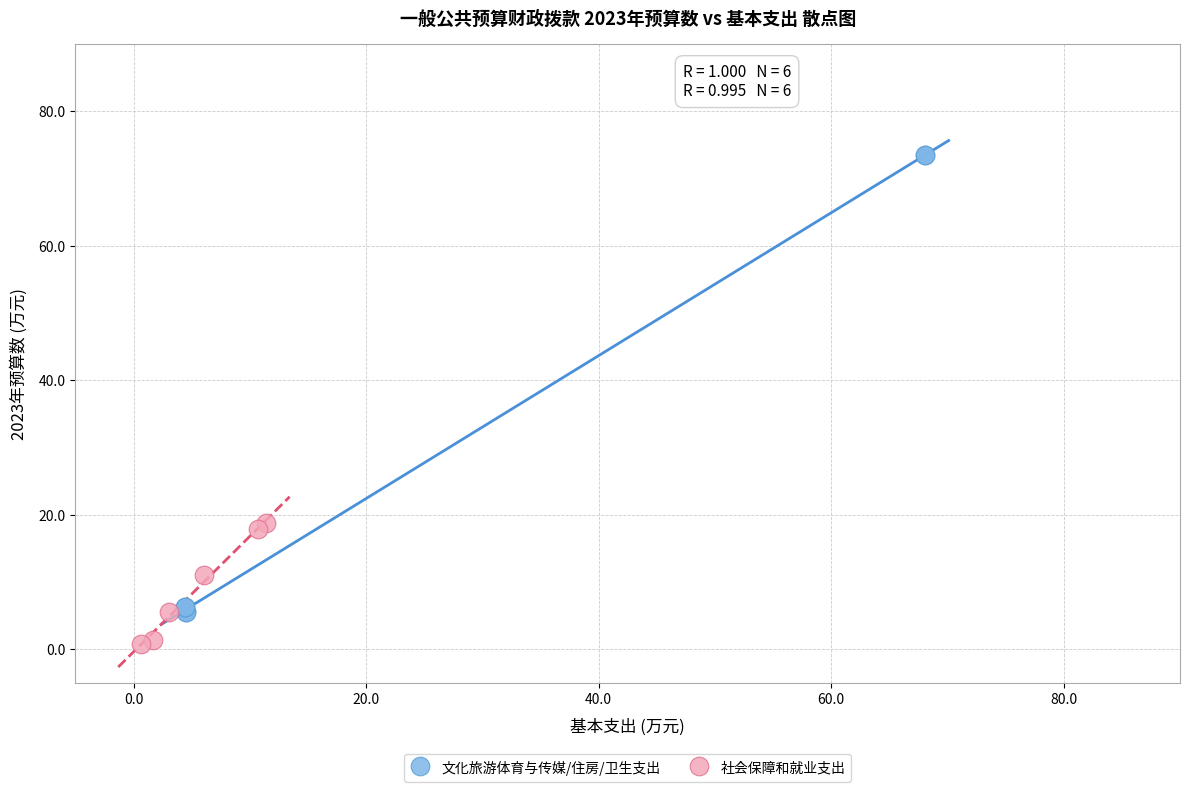

What are all the series names shown in the legend?

文化旅游体育与传媒/住房/卫生支出, 社会保障和就业支出